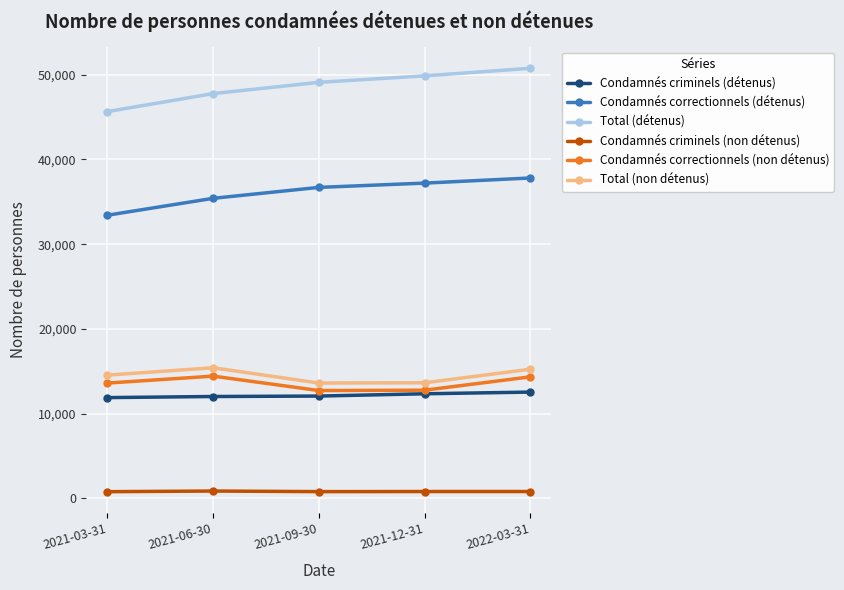

Which label corresponds to the largest value in the chart?

2022-03-31